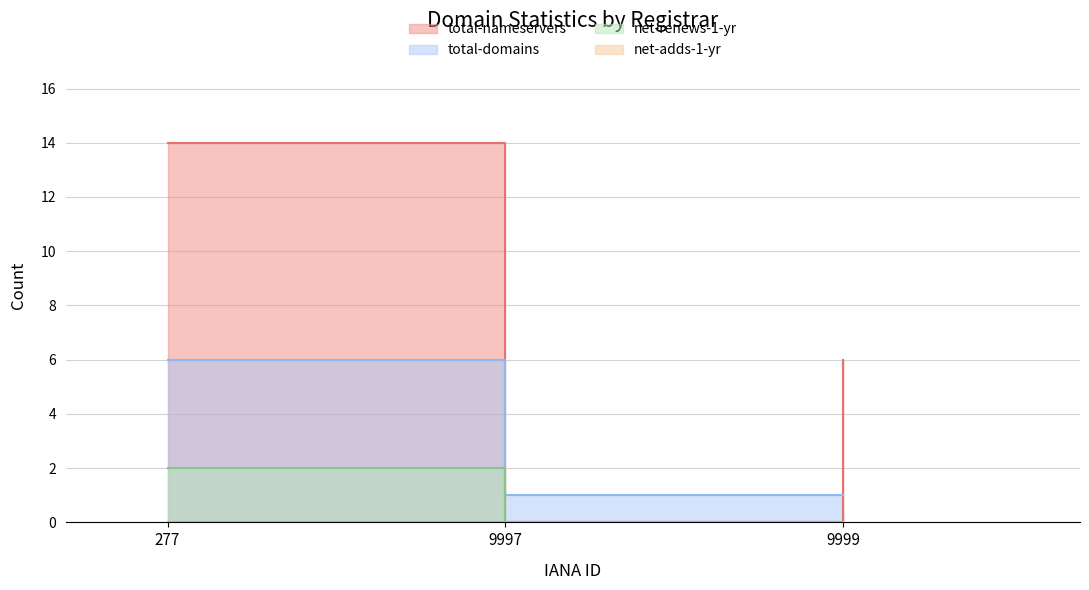

Which series changed the most between 277 and 9997?

total-nameservers